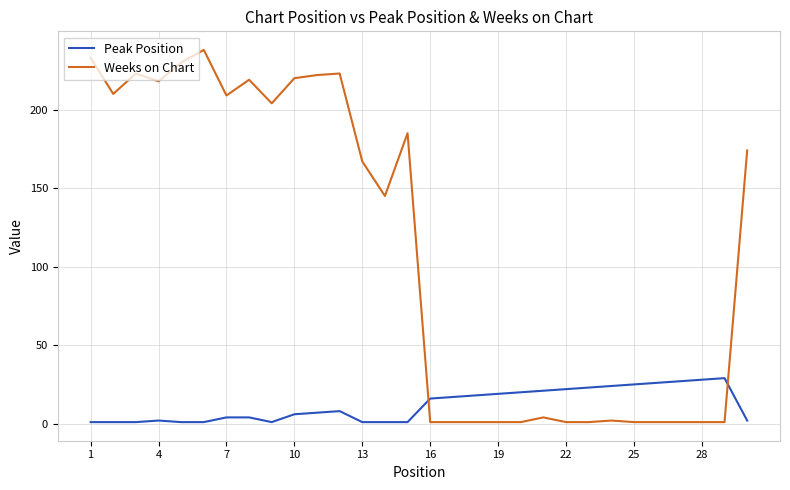

Which series has the widest spread of values?

Weeks on Chart